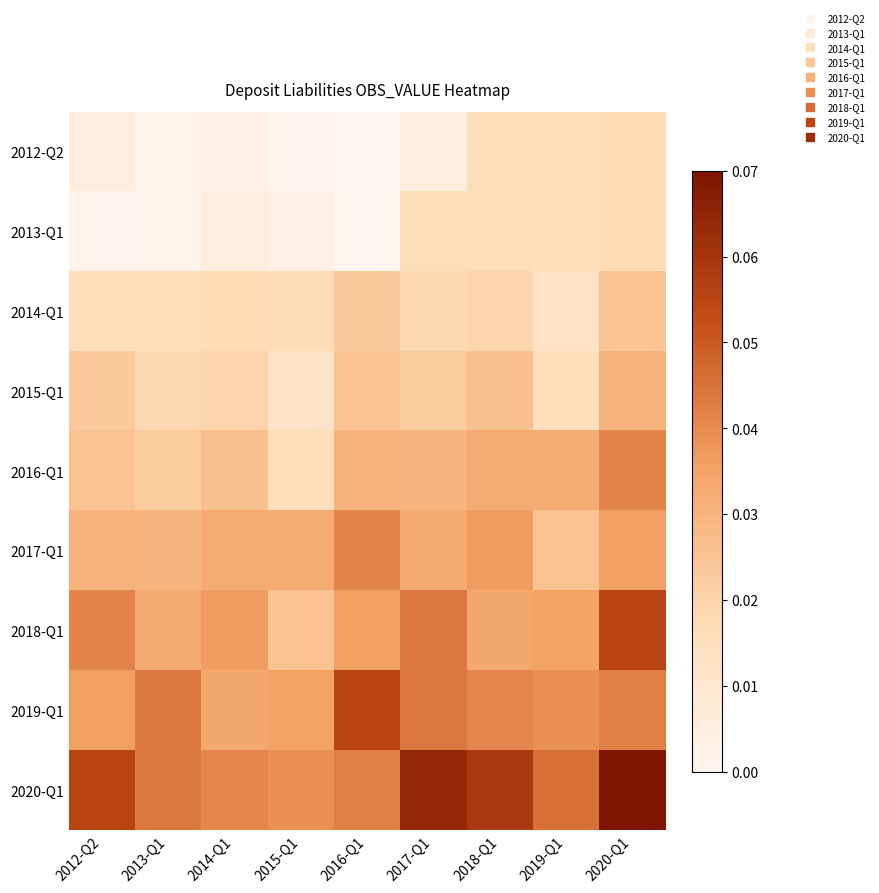

What is the total value across all series at 2014-Q1?

0.2